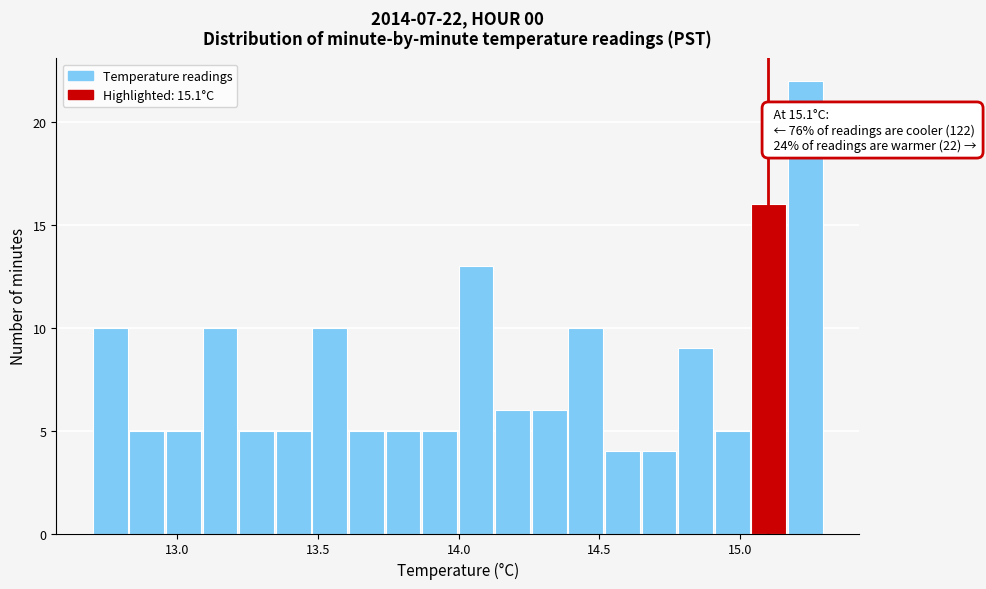

Read against the x-axis, roughly where is the centre of the tallest bar?

15.25